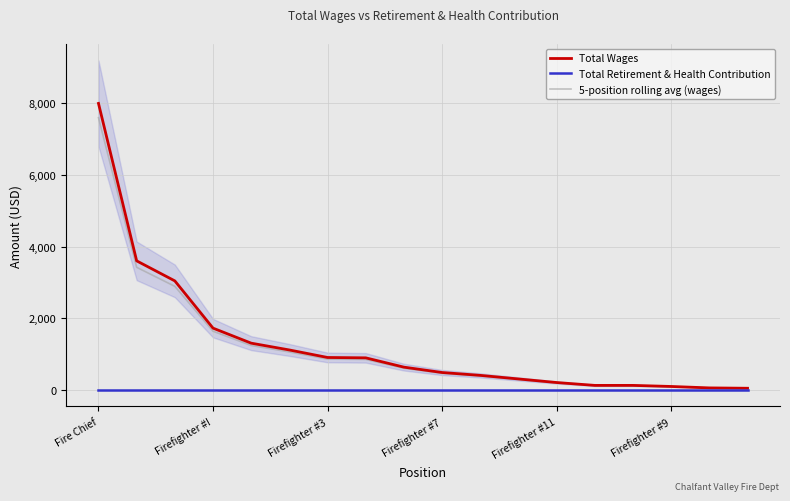

True or false: Total Wages and 5-position rolling avg (wages) intersect in this chart.

False